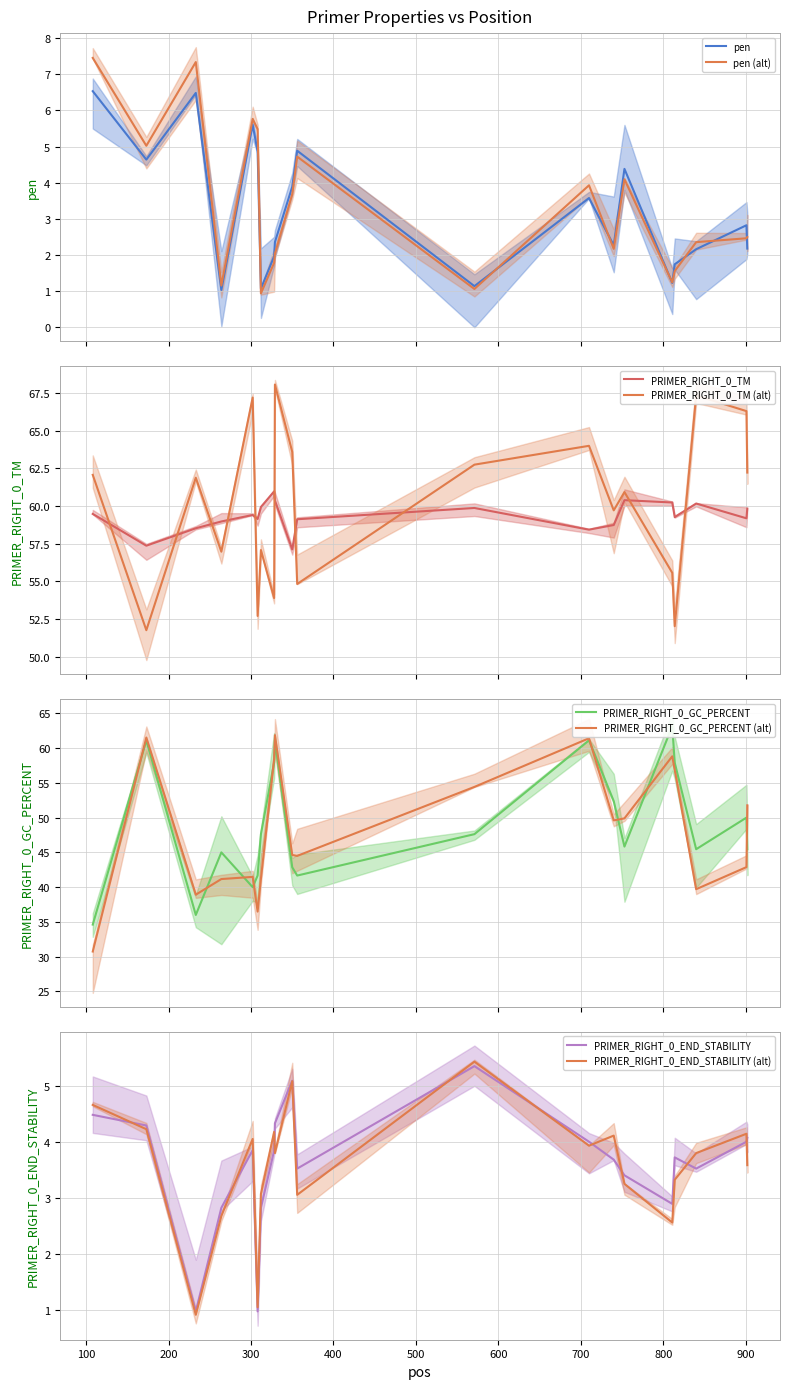

What is the highest value of the pen (alt) series?

7.5